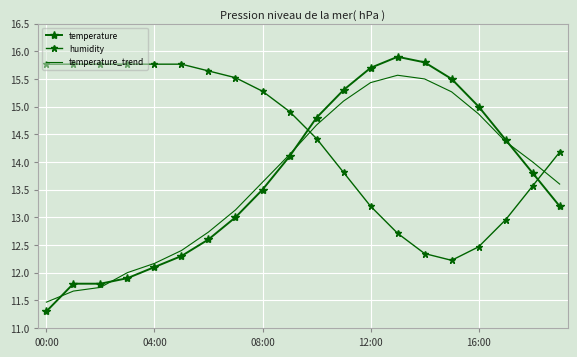

At how many categories does at least one series exceed 13?

20